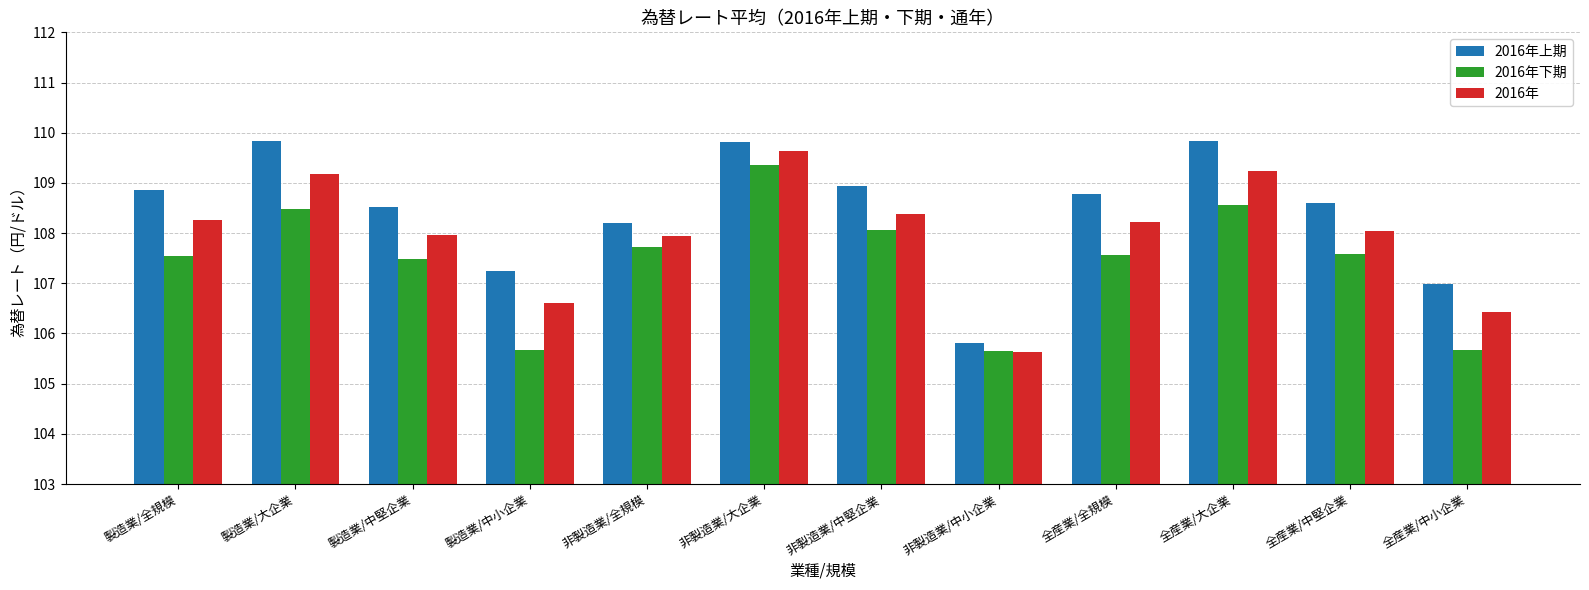

What is the difference between the highest and lowest values at 製造業/大企業?

1.4